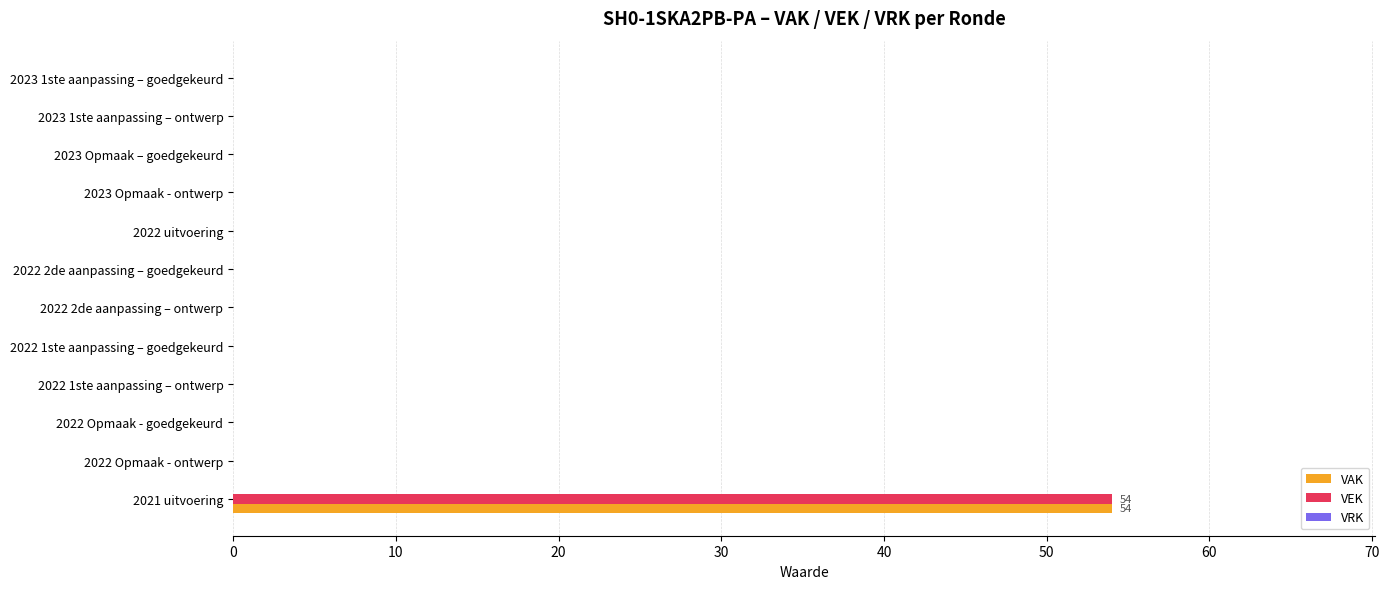

How many data points does each series have?

12